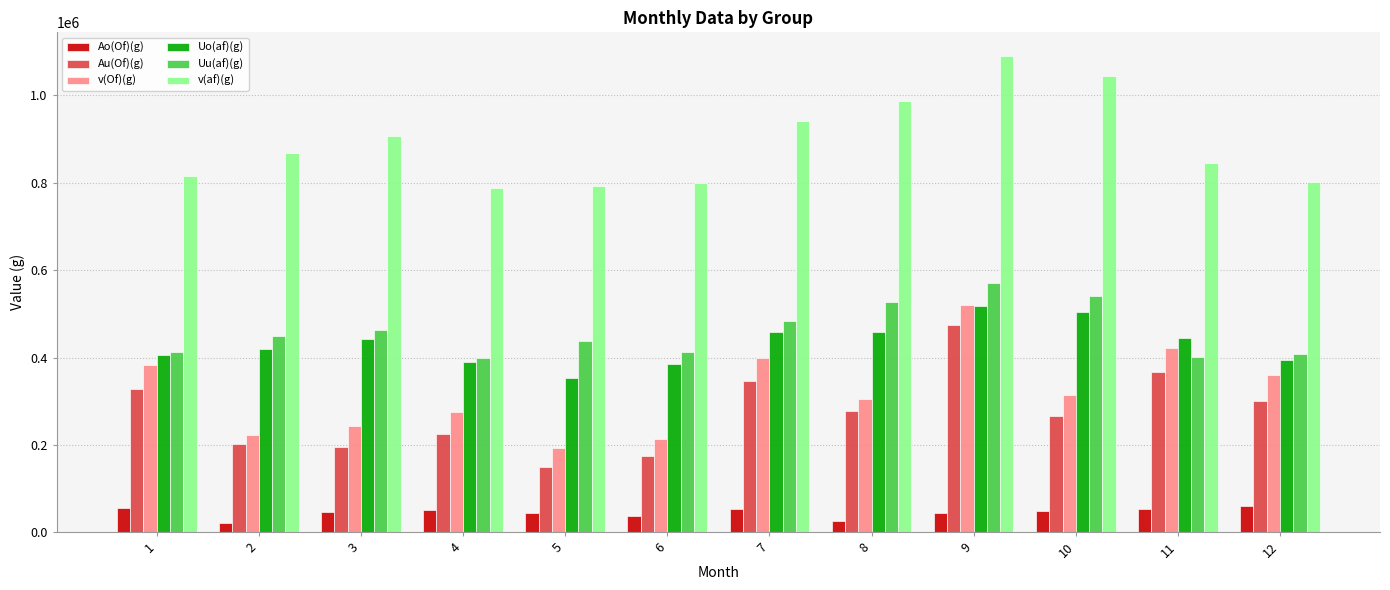

What is the sum of all Au(Of)(g) values?

3304286